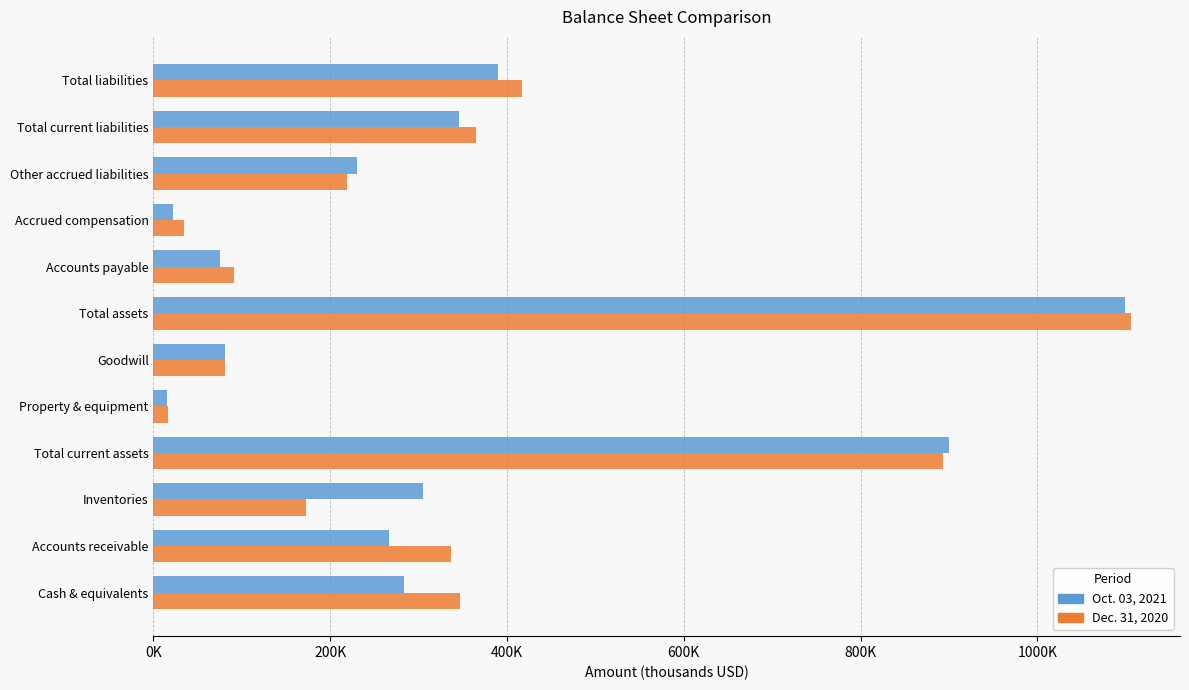

What is the value of the Oct. 03, 2021 bar at the 9th from the left?

22365